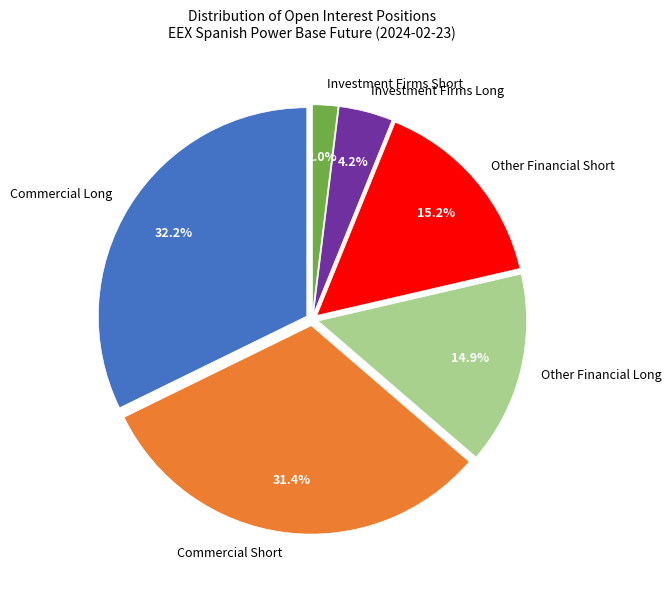

To the nearest percent, what is the average slice percentage?

17%